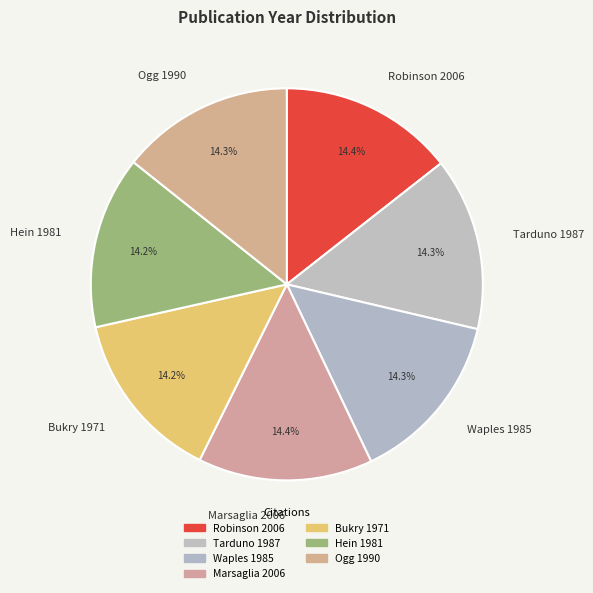

Rank the categories by value from lowest to highest.

Bukry 1971, Hein 1981, Waples 1985, Tarduno 1987, Ogg 1990, Robinson 2006, Marsaglia 2006